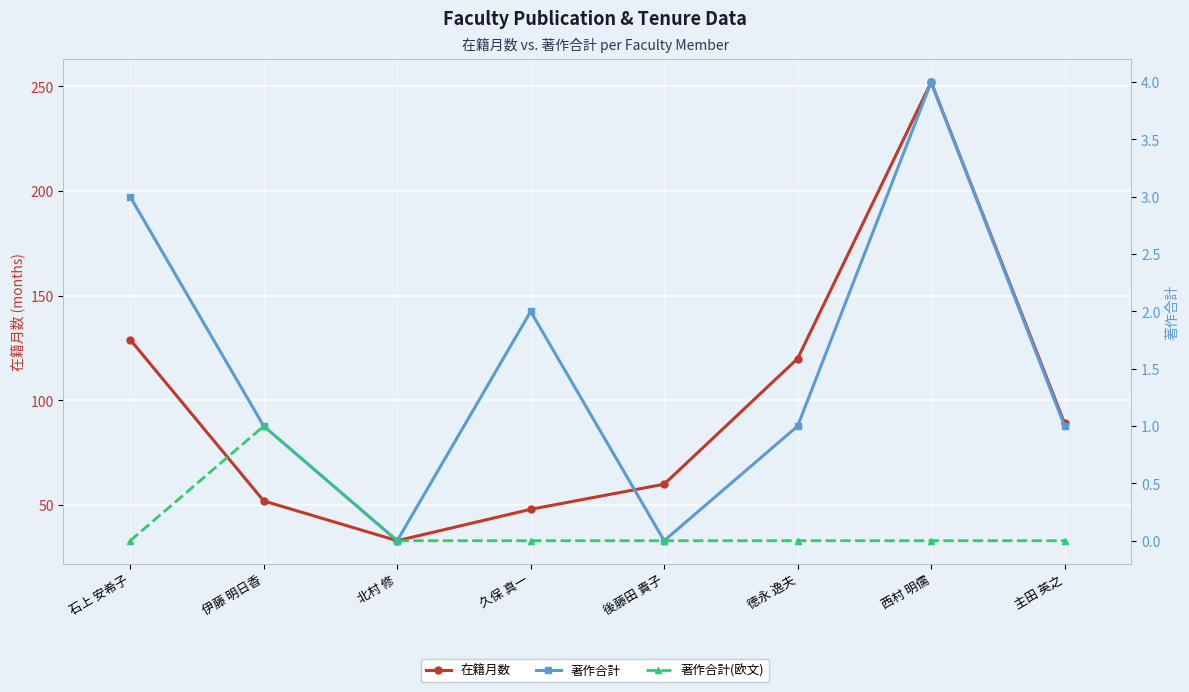

At which category is the sum across all series the highest?

西村 明儒